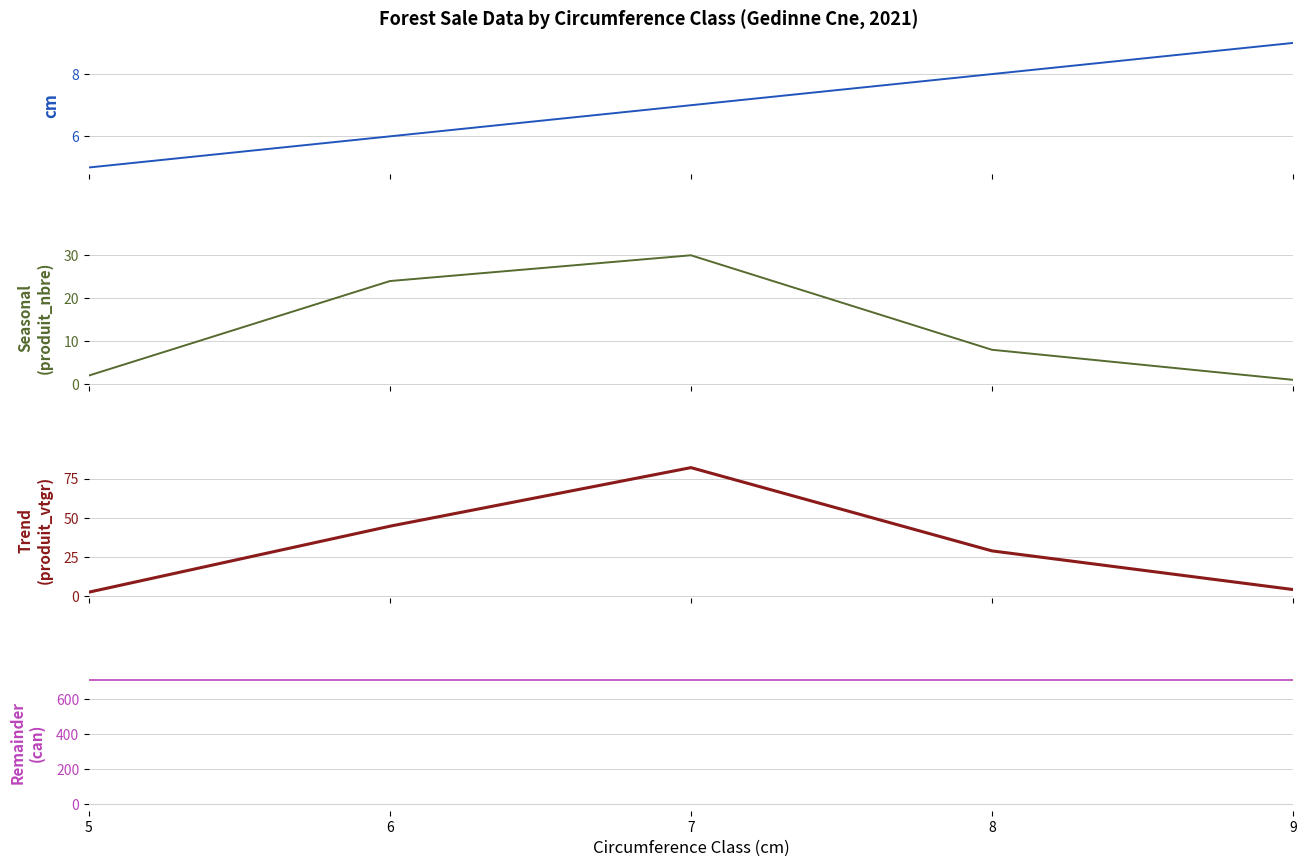

At 8, list the series in order from largest to smallest.

can, produit_vtgr, cm, produit_nbre